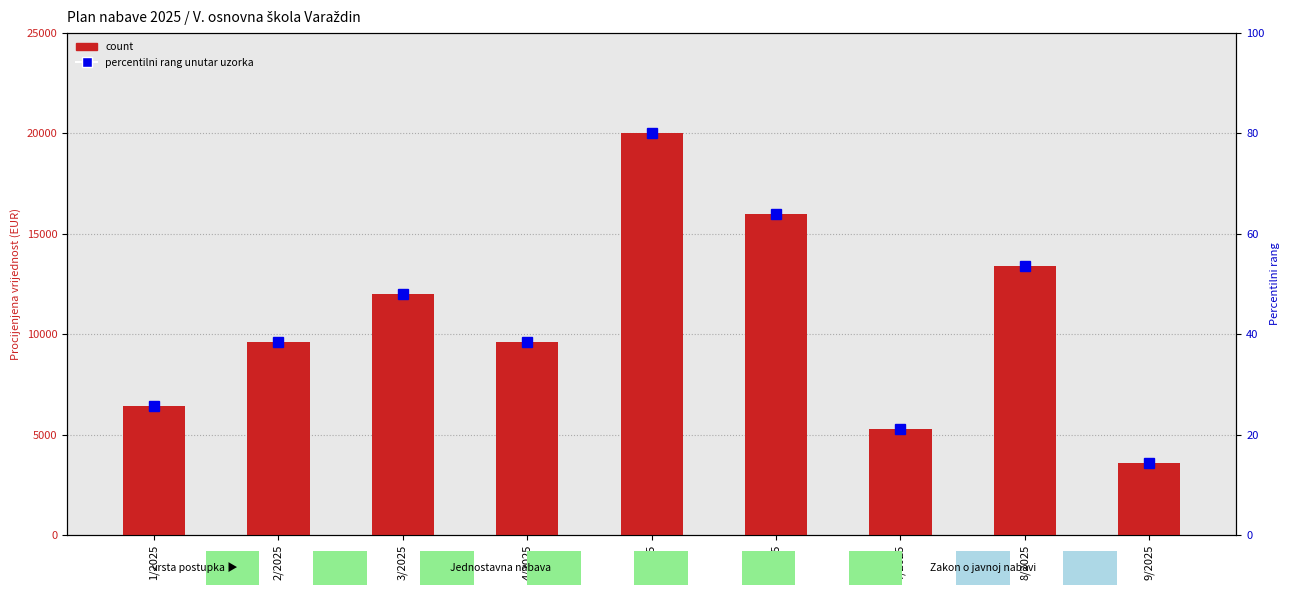

How many values in the percentilni rang unutar uzorka series exceed 38?

6